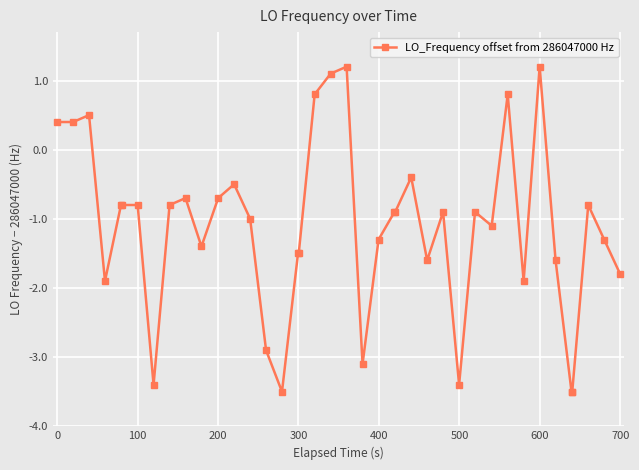

How many categories are shown in the chart?

40